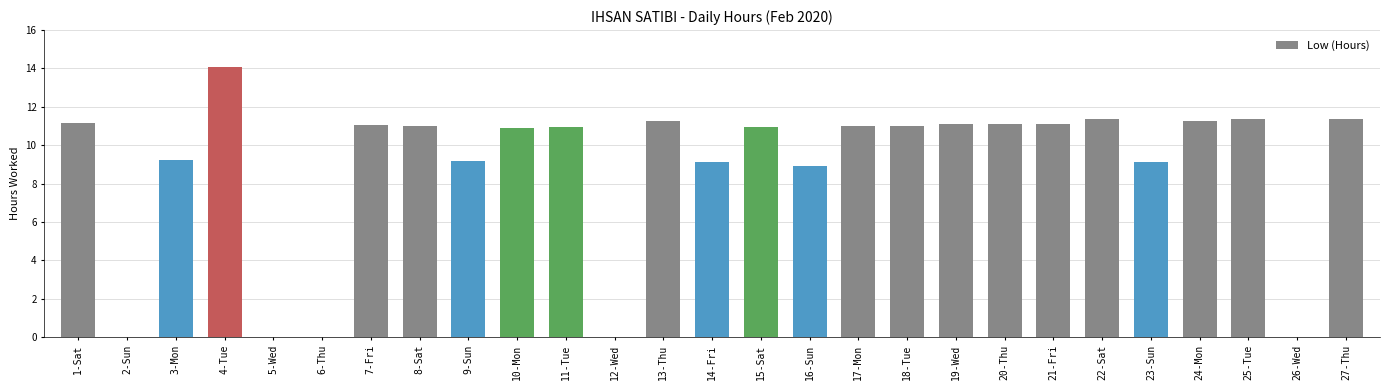

What is the maximum value shown in the chart?

14.1